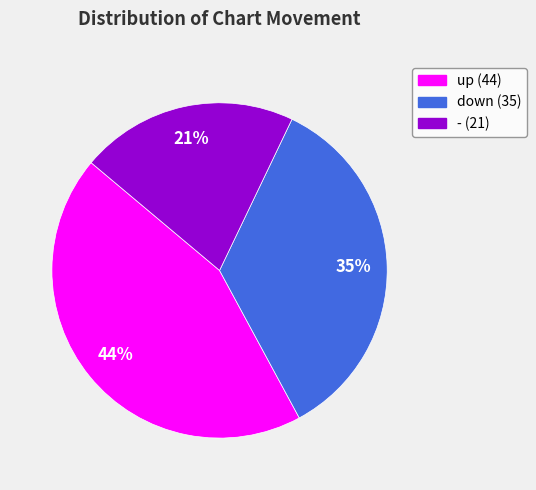

Which category has the biggest portion of the pie?

up